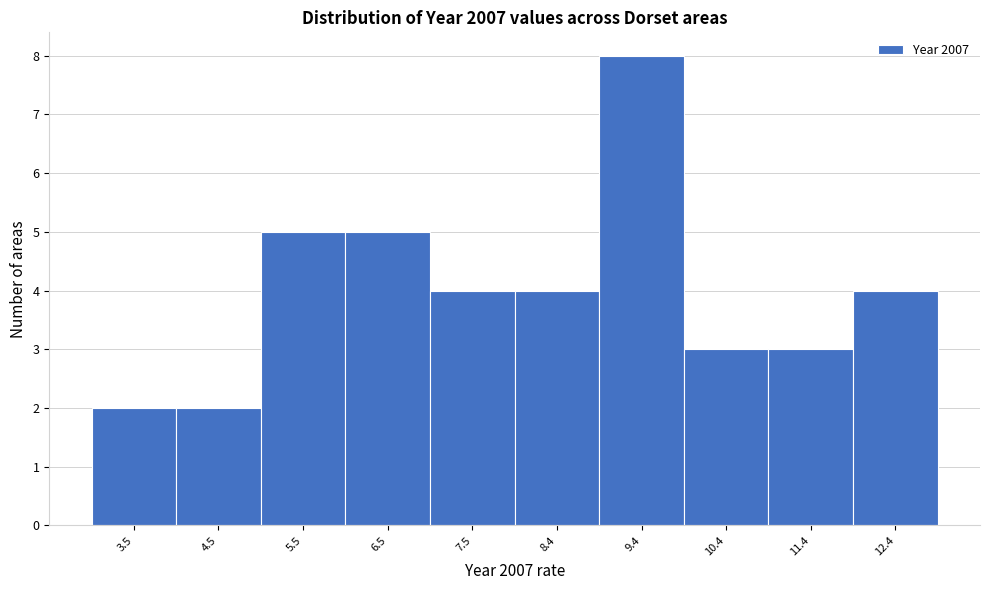

Reading left to right, list all the values displayed in this chart.

3.5=2	4.5=2	5.5=5	6.5=5	7.5=4	8.4=4	9.4=8	10.4=3	11.4=3	12.4=4